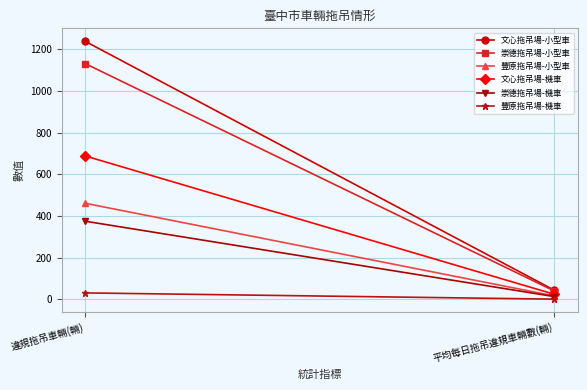

How many series are shown in this chart?

6